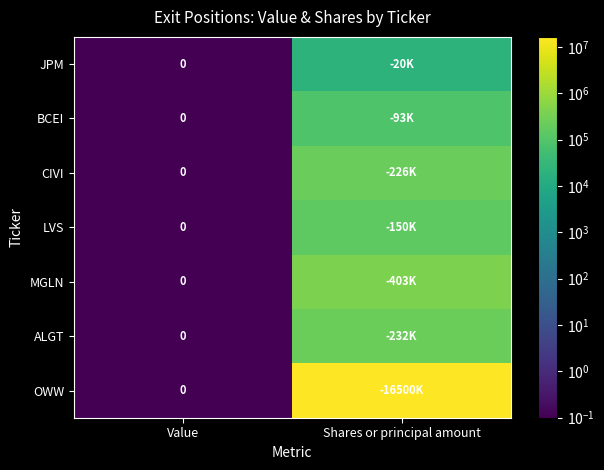

Which series has the largest total across all categories?

OWW